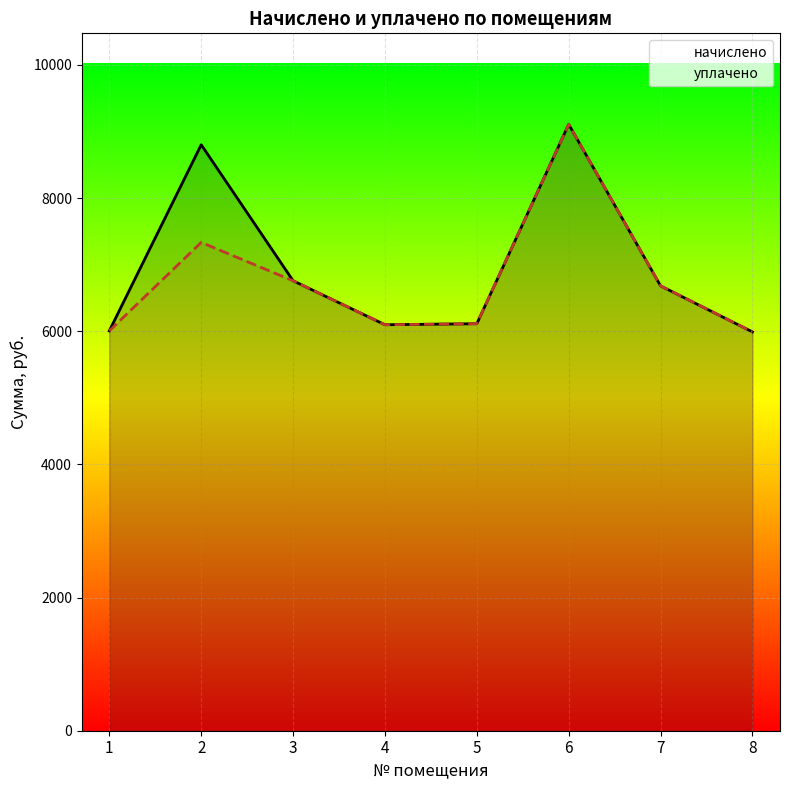

The уплачено series shows 10663.4 at 5. True or false?

False